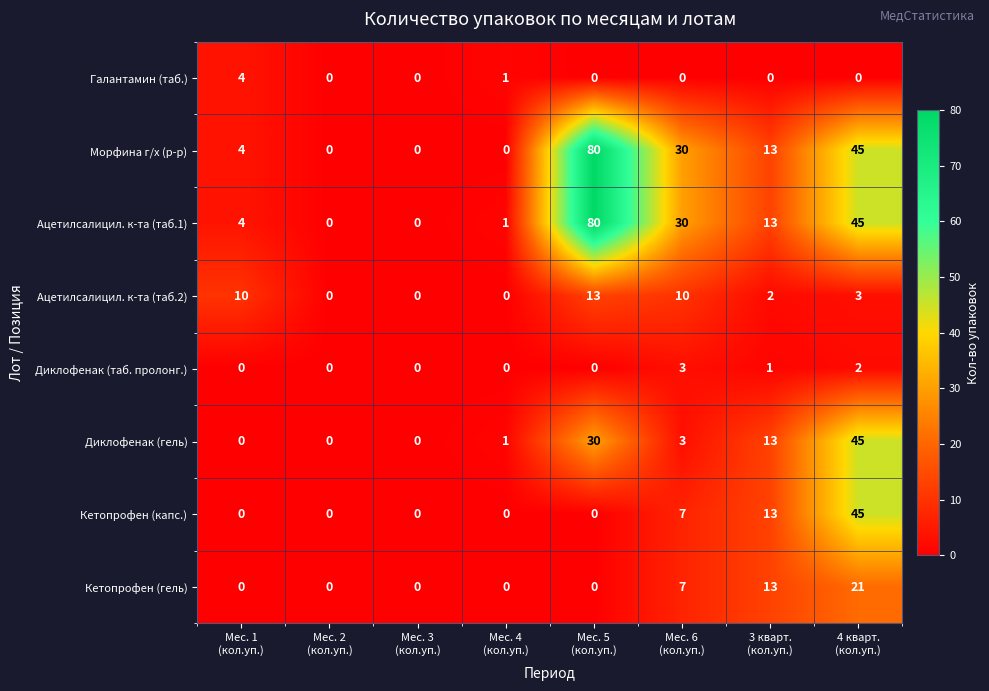

What is the difference between the maximum and minimum values in the Галантамин (таб.) series?

4